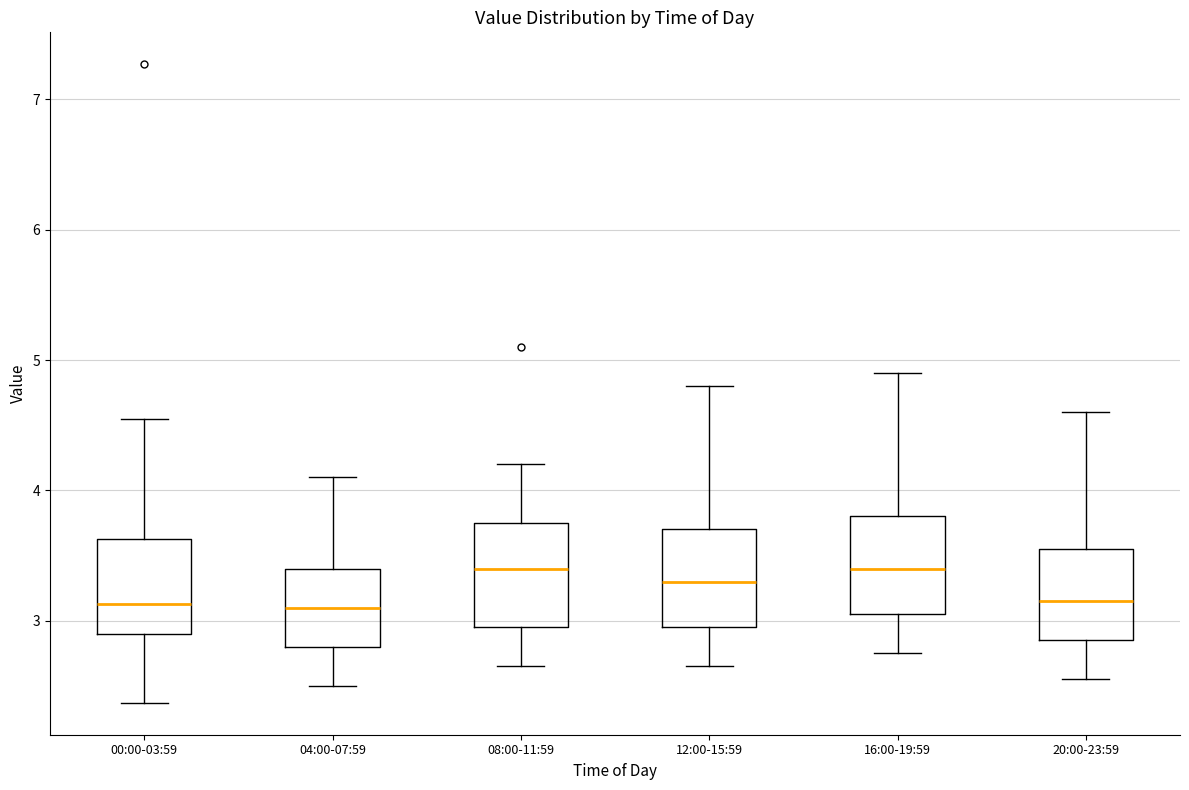

Reading left to right, transcribe this box plot: for each box, give where its median line is, the range the box spans, and where its two whiskers end, as read against the y-axis. The values are not printed on the chart, so give them approximately, as read against the axis.

00:00-03:59: median 3.1, box 2.9 to 3.6, whiskers 2.4 to 4.6
04:00-07:59: median 3.1, box 2.8 to 3.4, whiskers 2.5 to 4.1
08:00-11:59: median 3.4, box 3.0 to 3.8, whiskers 2.7 to 4.2
12:00-15:59: median 3.3, box 3.0 to 3.7, whiskers 2.7 to 4.8
16:00-19:59: median 3.4, box 3.1 to 3.8, whiskers 2.8 to 4.9
20:00-23:59: median 3.2, box 2.9 to 3.6, whiskers 2.6 to 4.6